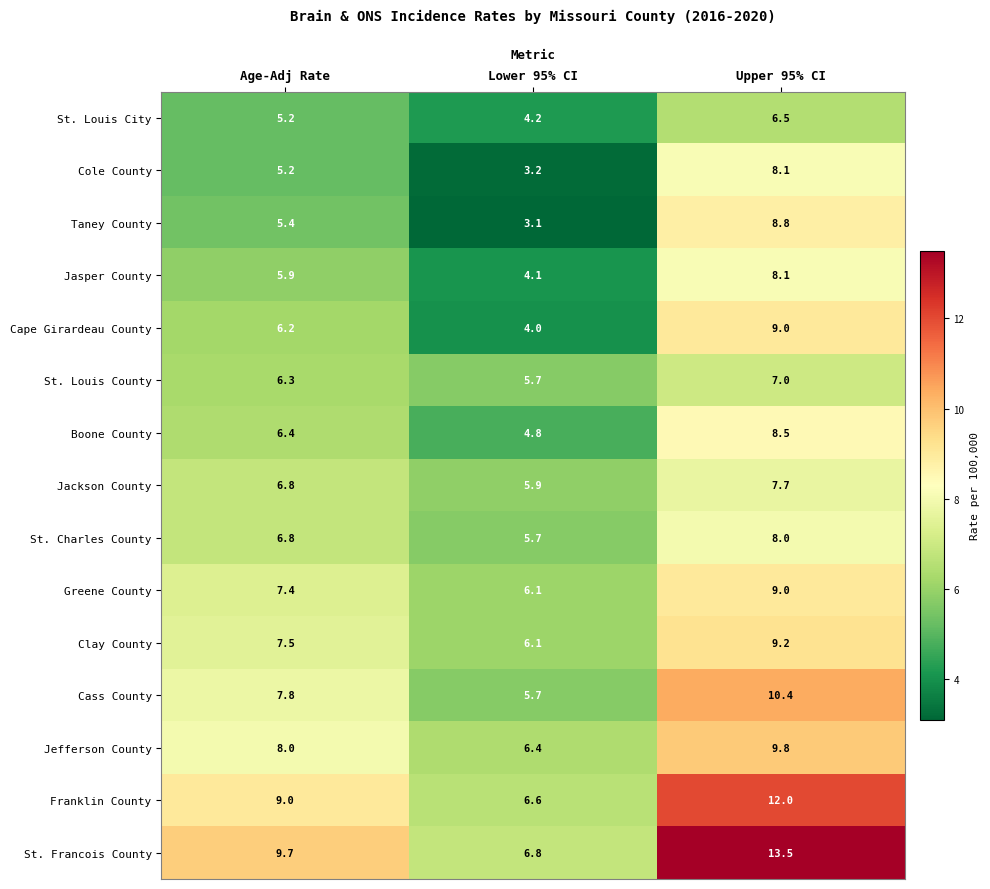

At how many categories does at least one series exceed 9?

2